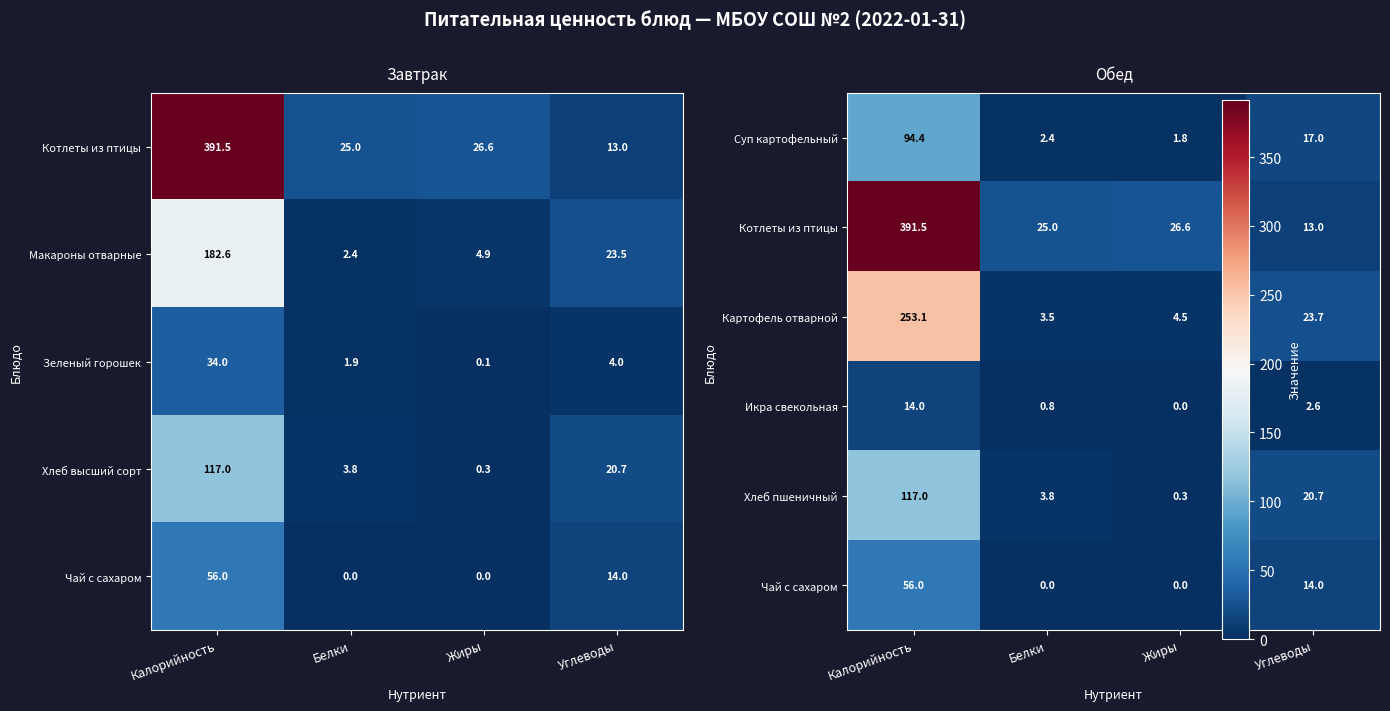

At how many categories does at least one series exceed 24?

3